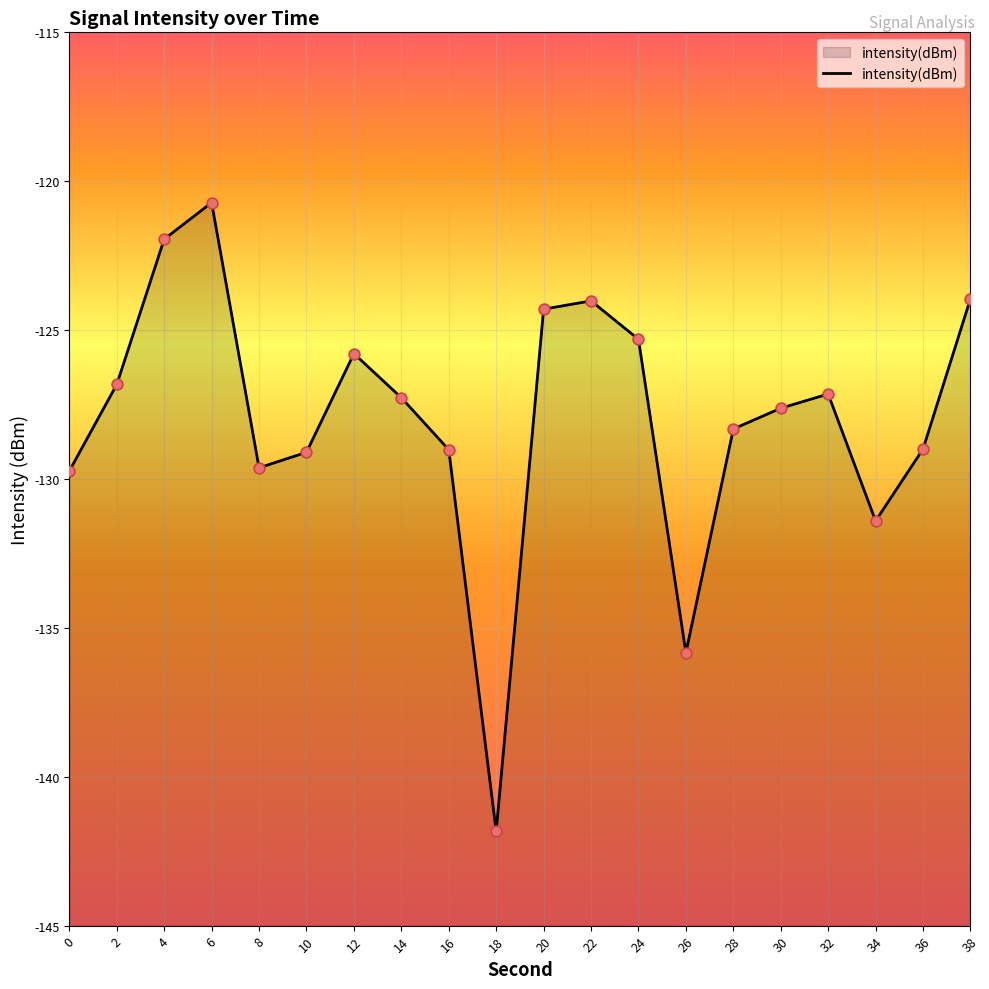

What is the change in value from 4 to 32?

-5.2